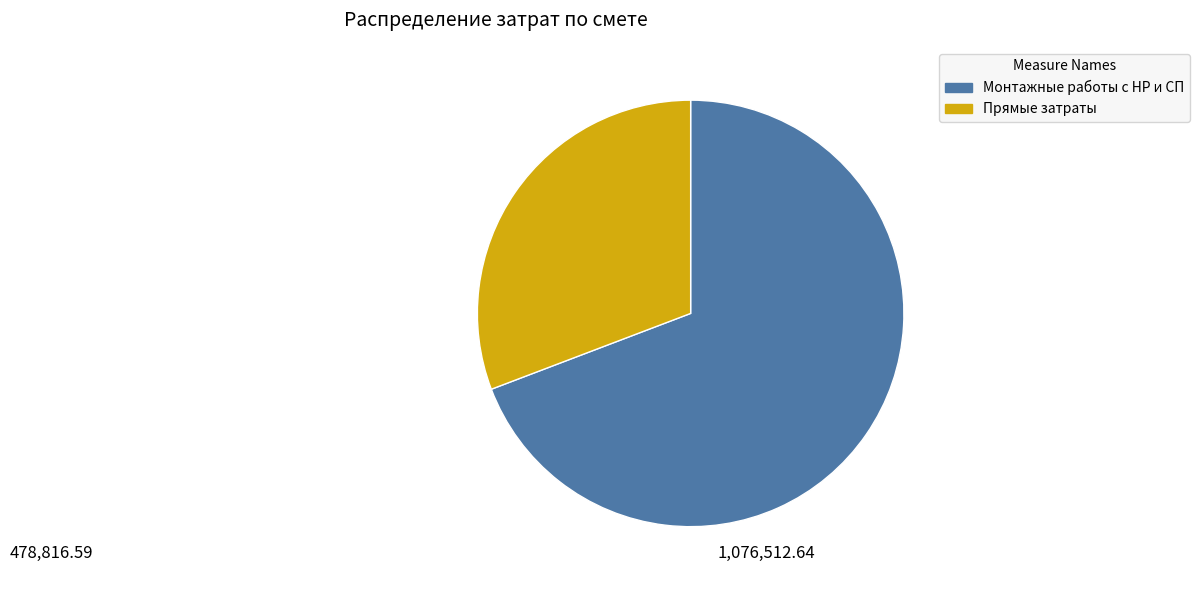

What is the smallest slice in the pie chart?

Прямые затраты